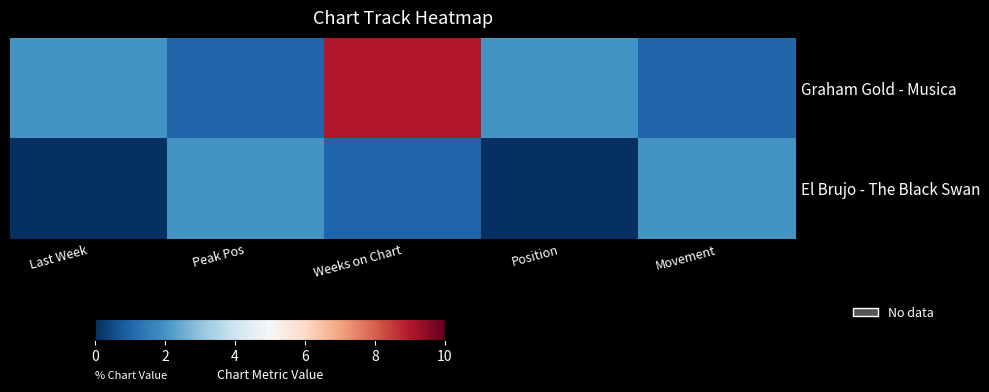

Which series changed the most between Peak Pos and Weeks on Chart?

Graham Gold - Musica